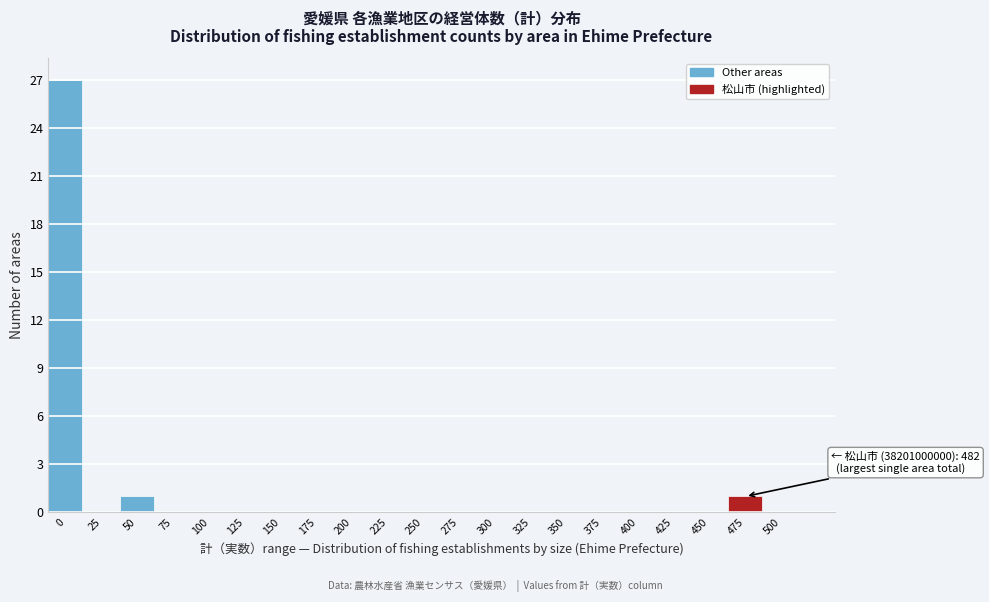

Reading left to right, extract all data points from this chart.

0=27	25=0	50=1	75=0	100=0	125=0	150=0	175=0	200=0	225=0	250=0	275=0	300=0	325=0	350=0	375=0	400=0	425=0	450=0	475=1	500=0